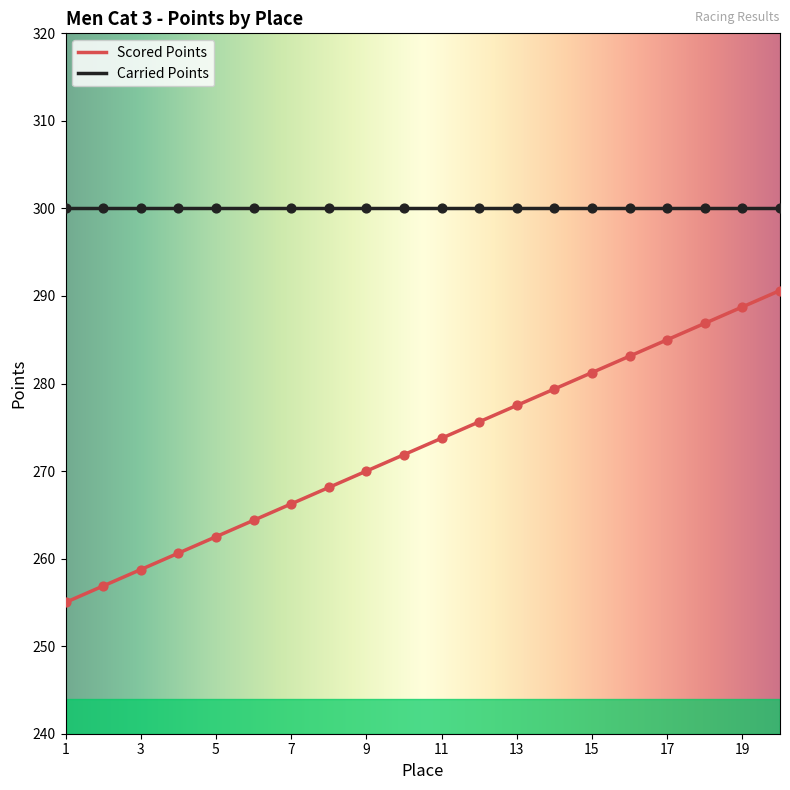

What is the change in value from 5 to 6?

+1.9